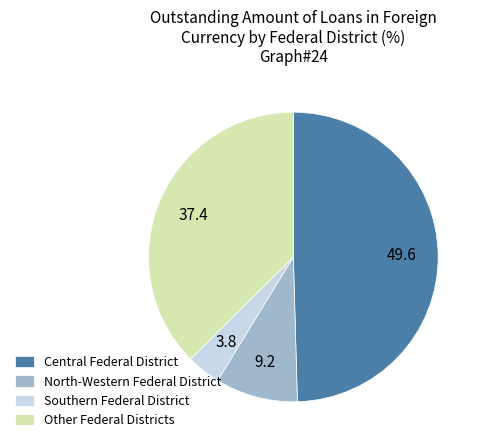

How many slices are in this pie chart?

4